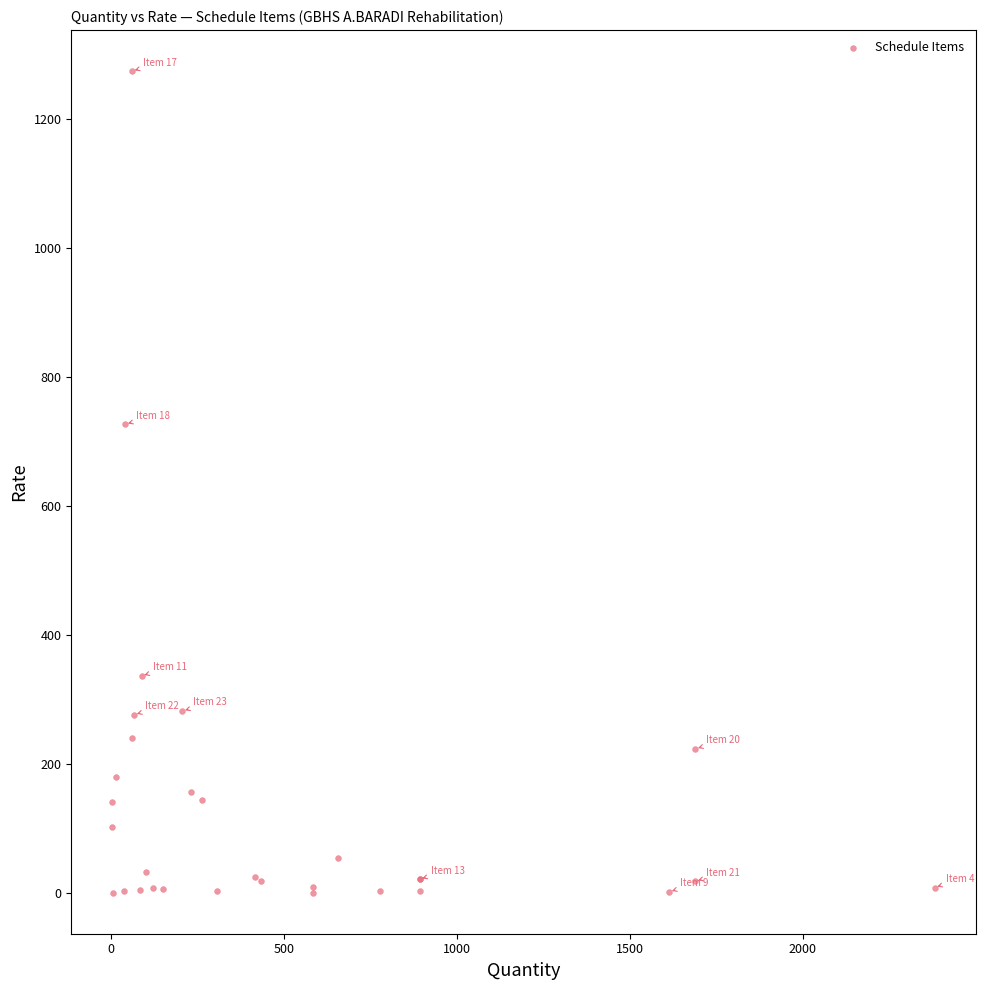

What Y value in the scatter plot is closest to 637?

726.7